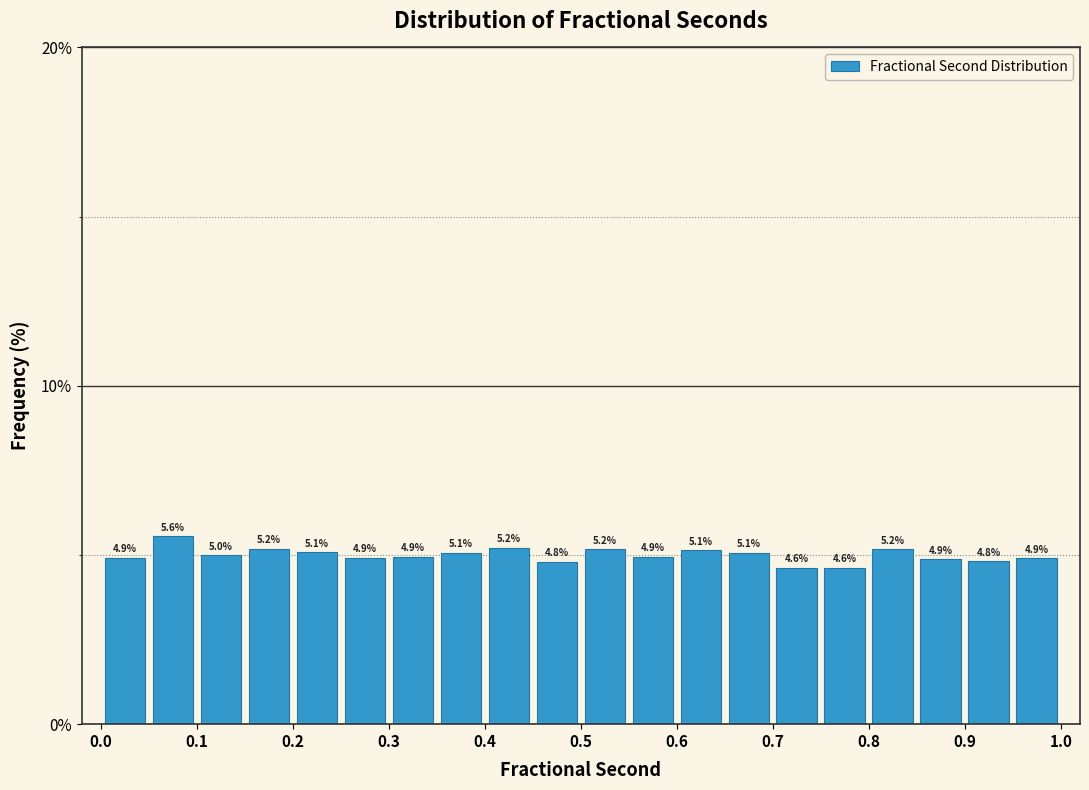

Reading left to right, list every bar in this chart as the range it spans on the x-axis followed by its height.

0.00 to 0.05: 4.9
0.05 to 0.10: 5.6
0.10 to 0.15: 5.0
0.15 to 0.20: 5.2
0.20 to 0.25: 5.1
0.25 to 0.30: 4.9
0.30 to 0.35: 4.9
0.35 to 0.40: 5.1
0.40 to 0.45: 5.2
0.45 to 0.50: 4.8
0.50 to 0.55: 5.2
0.55 to 0.60: 4.9
0.60 to 0.65: 5.1
0.65 to 0.70: 5.1
0.70 to 0.75: 4.6
0.75 to 0.80: 4.6
0.80 to 0.85: 5.2
0.85 to 0.90: 4.9
0.90 to 0.95: 4.8
0.95 to 1.00: 4.9